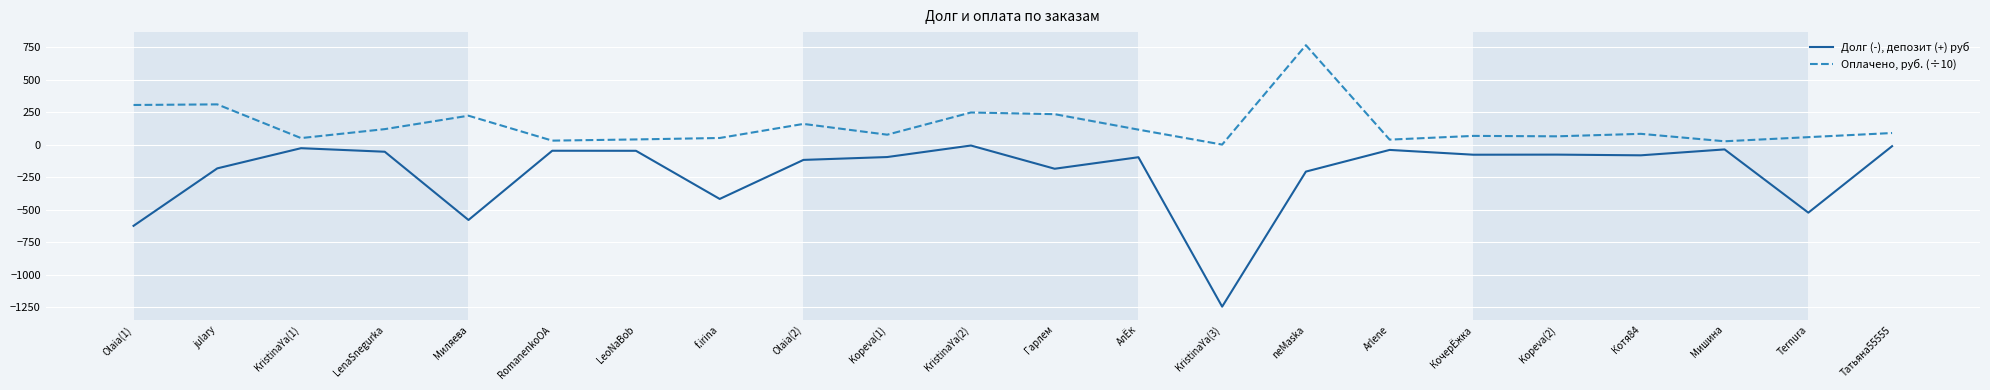

What is the difference between the maximum and minimum values in the Оплачено, руб. (÷10) series?

765.0